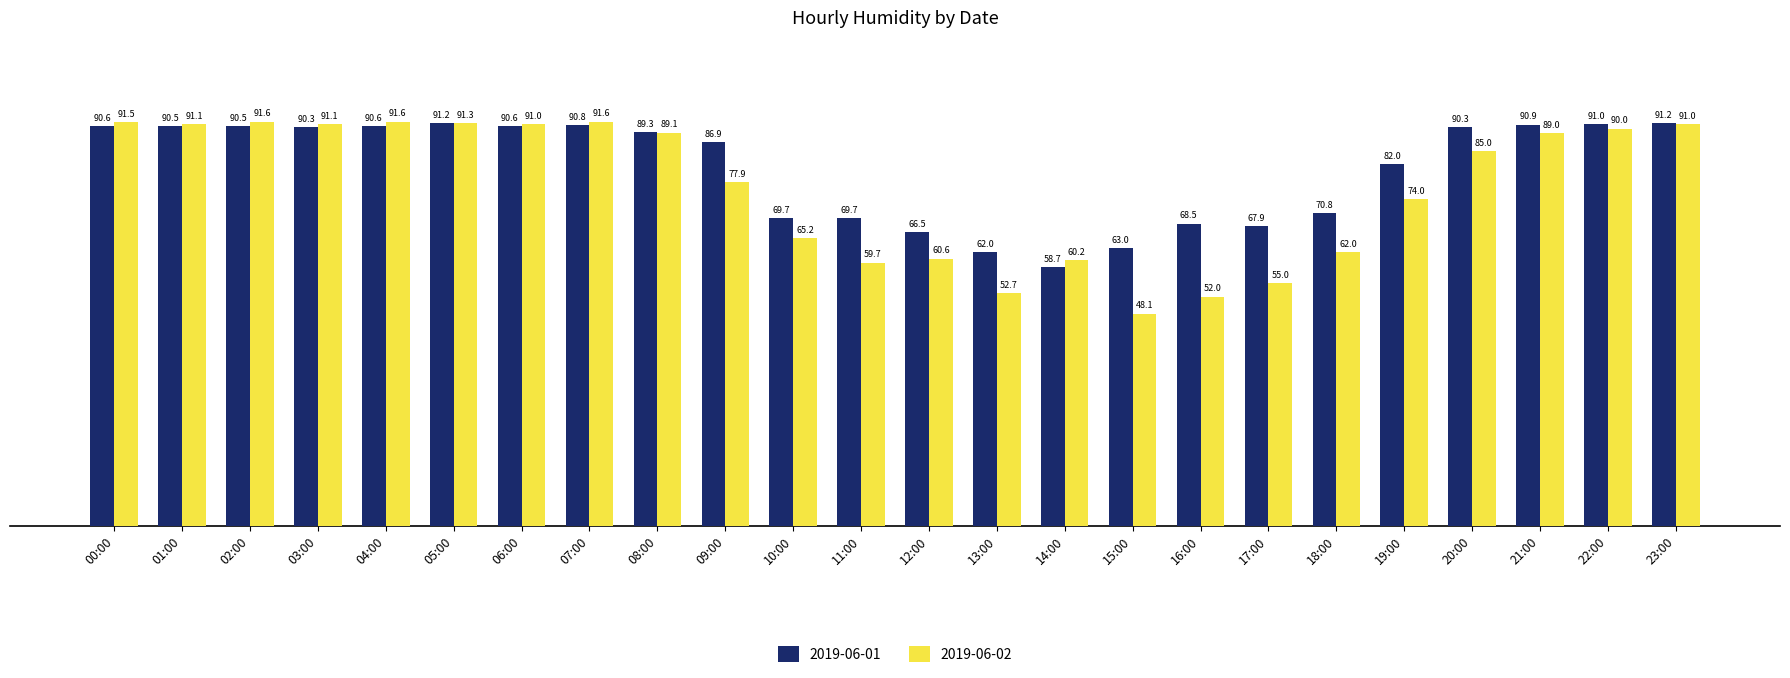

What is the difference between the maximum and minimum values in the 2019-06-01 series?

32.5